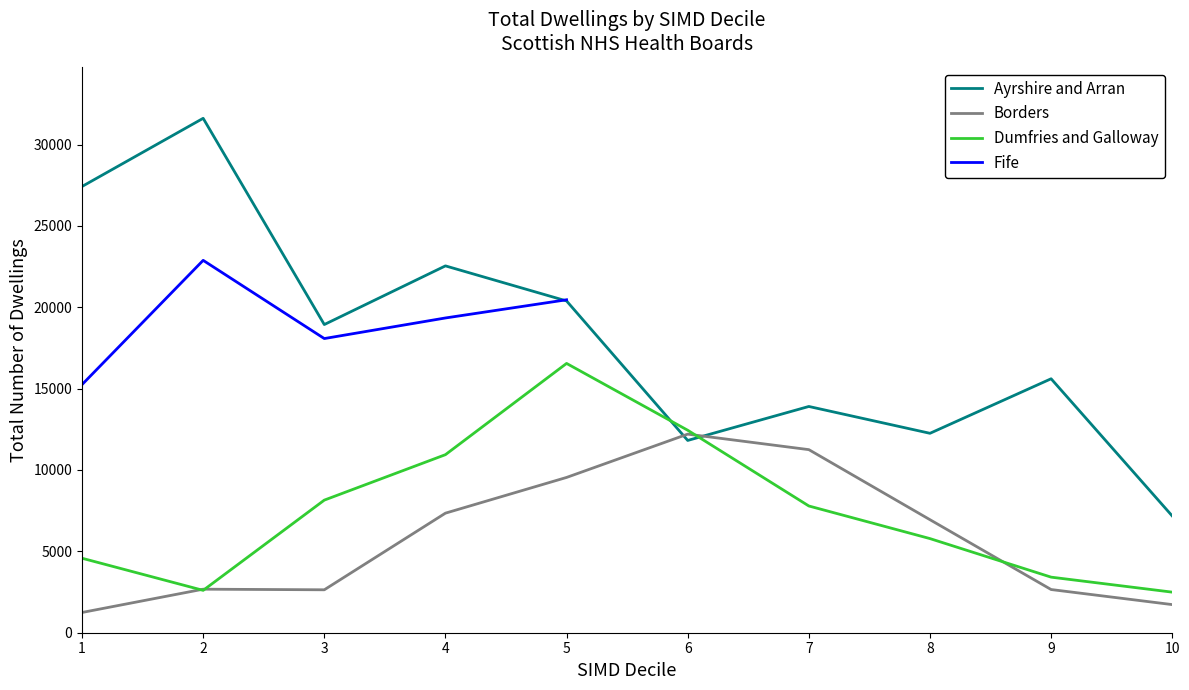

How many data points in Borders are above 6945?

4